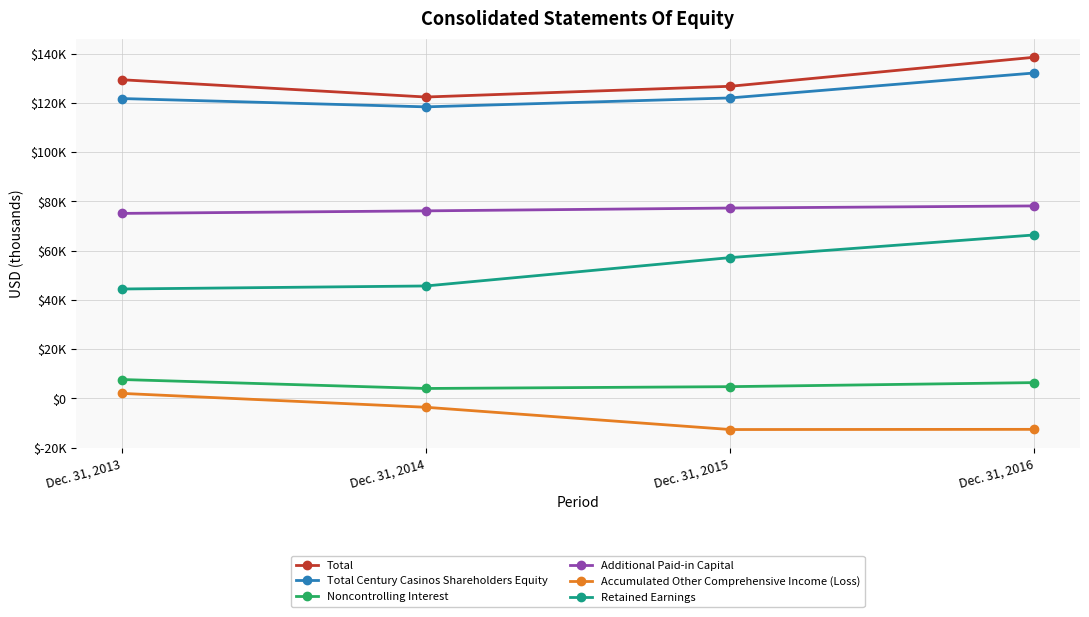

Is this an area chart (filled region under the line)?

No